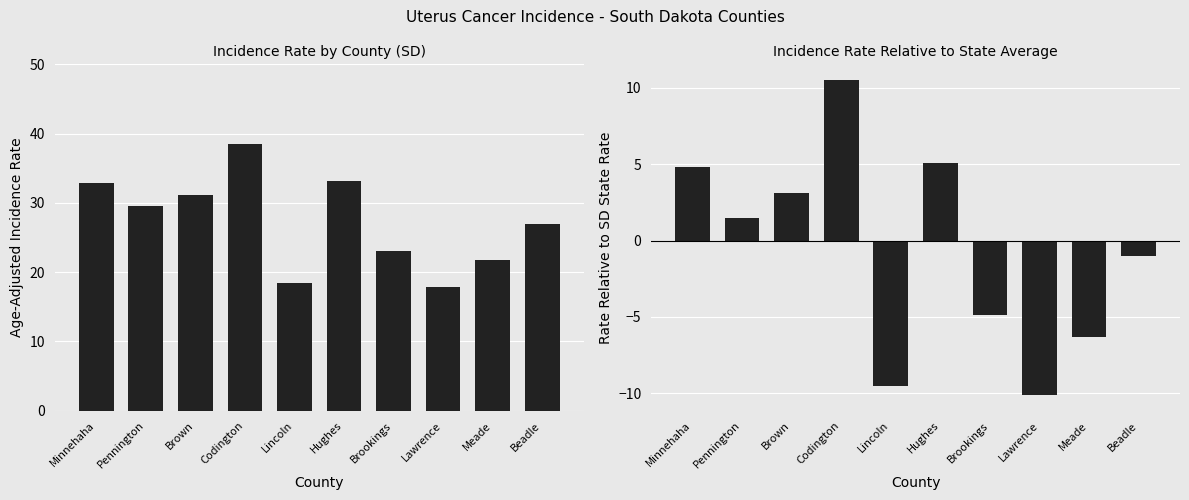

Reading left to right, transcribe all the data shown in this chart.

Age-Adjusted Incidence Rate: Minnehaha=32.8	Pennington=29.5	Brown=31.1	Codington=38.5	Lincoln=18.5	Hughes=33.1	Brookings=23.1	Lawrence=17.9	Meade=21.7	Beadle=27.0
Rate Relative to SD State Rate: Minnehaha=4.8	Pennington=1.5	Brown=3.1	Codington=10.5	Lincoln=-9.5	Hughes=5.1	Brookings=-4.9	Lawrence=-10.1	Meade=-6.3	Beadle=-1.0